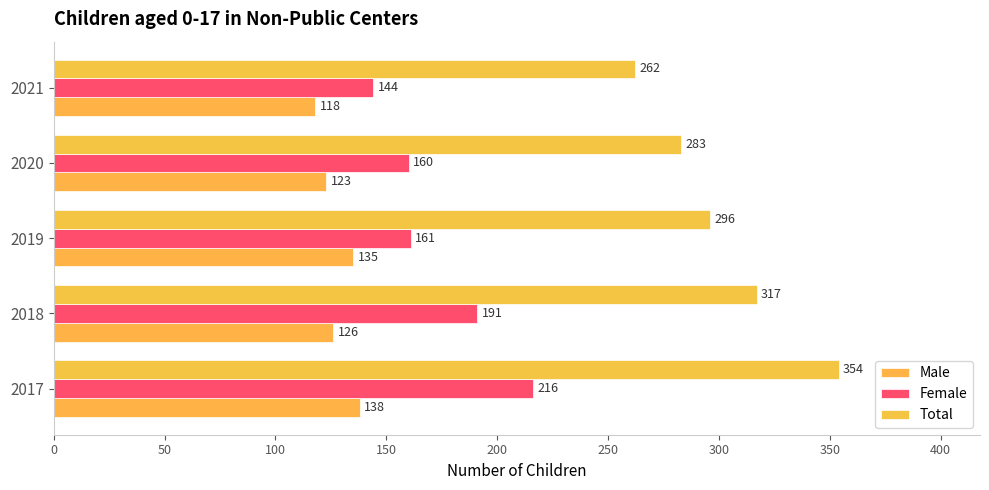

Rank the series by their maximum value, from lowest to highest.

Male, Female, Total